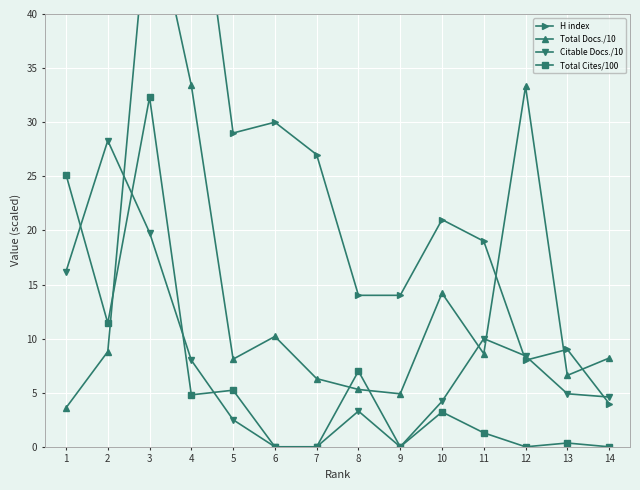

How many values in the Total Cites/100 series are below 3?

7